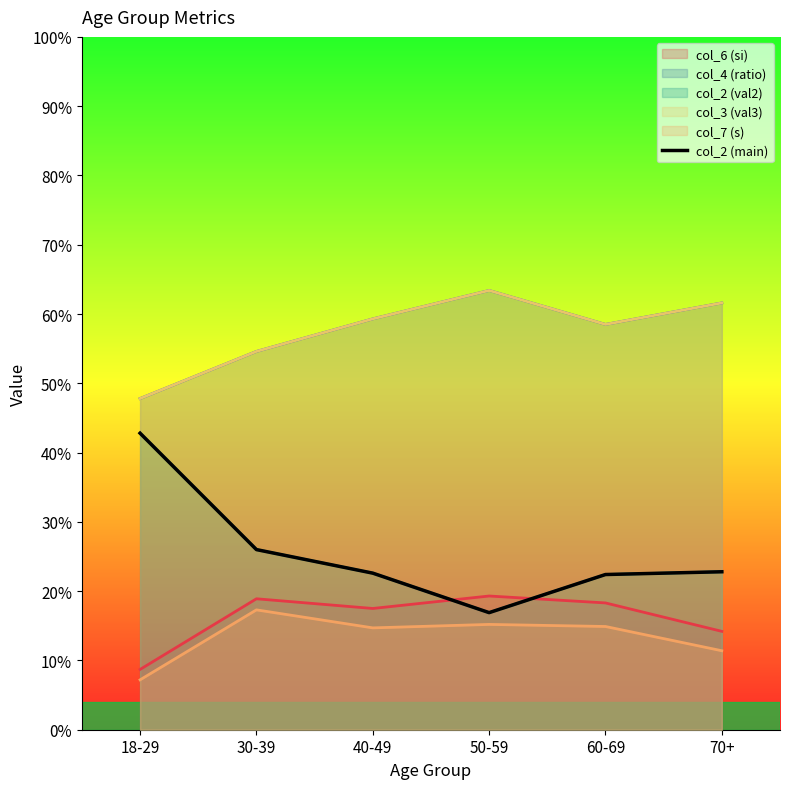

Approximately how many times larger is the value at 70+ compared to 18-29?

0.5